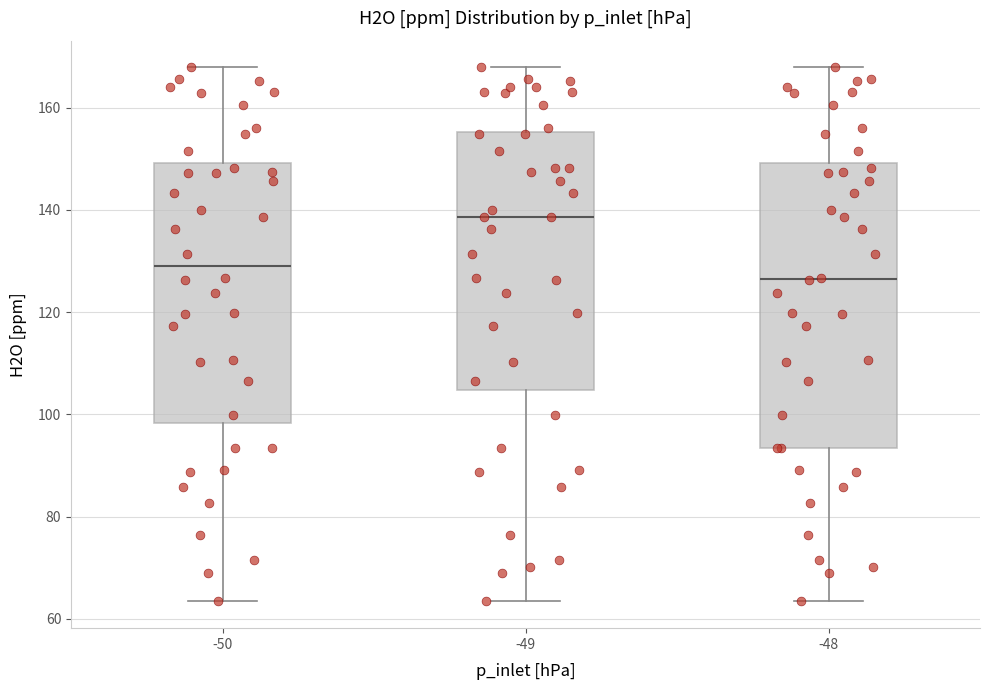

Comparing the boxes themselves (not the whiskers), which one is the tallest?

-48